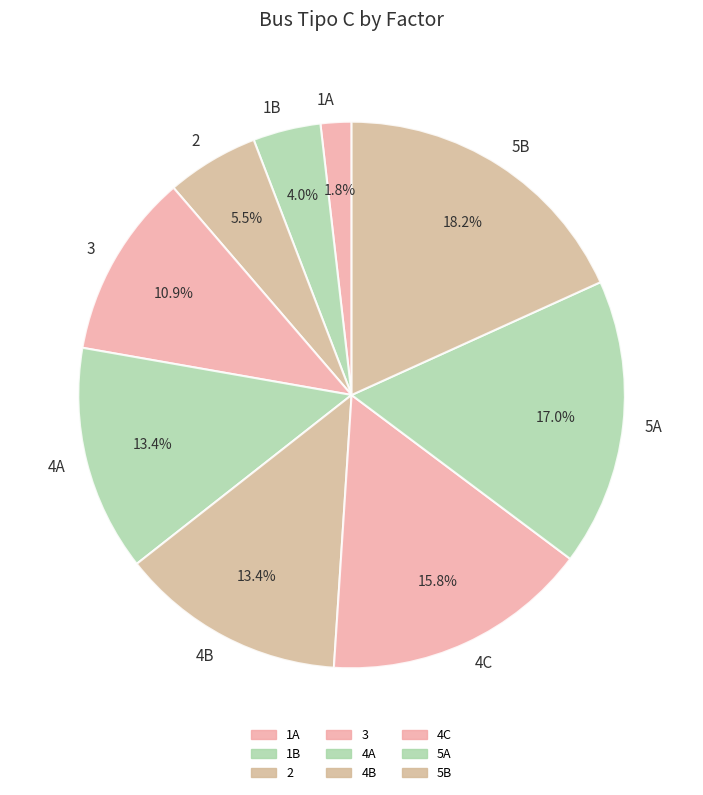

What percentage is the 1A slice, to the nearest percent?

2%